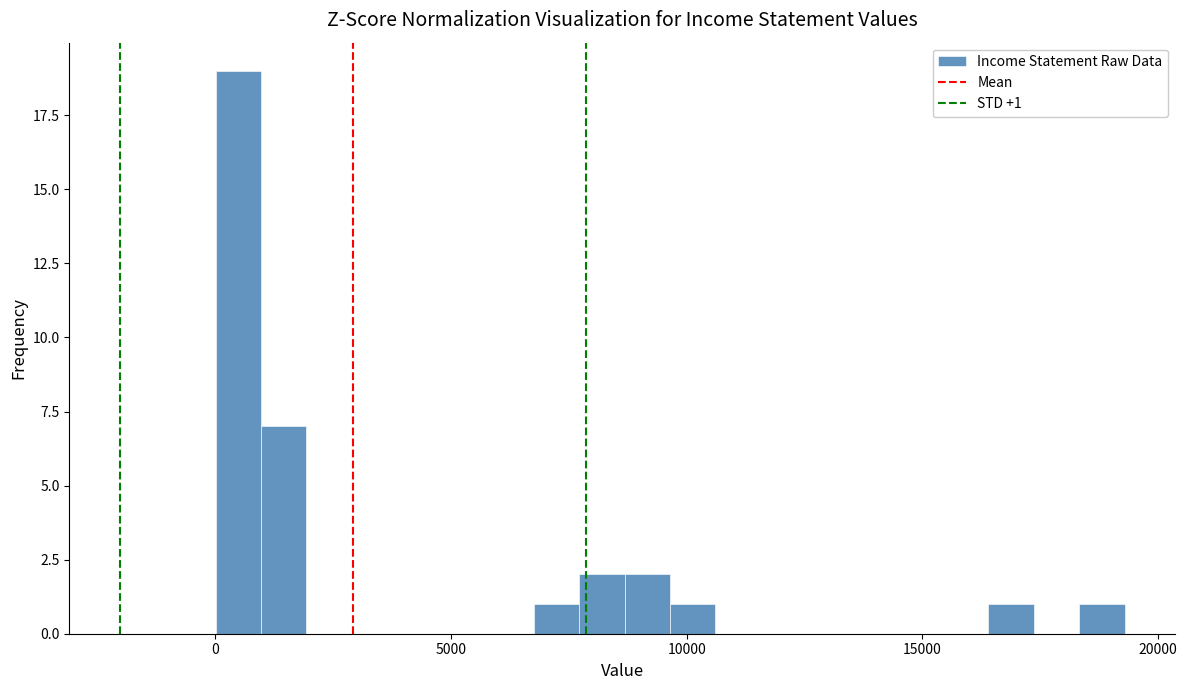

Read against the x-axis, roughly where is the centre of the tallest bar?

500